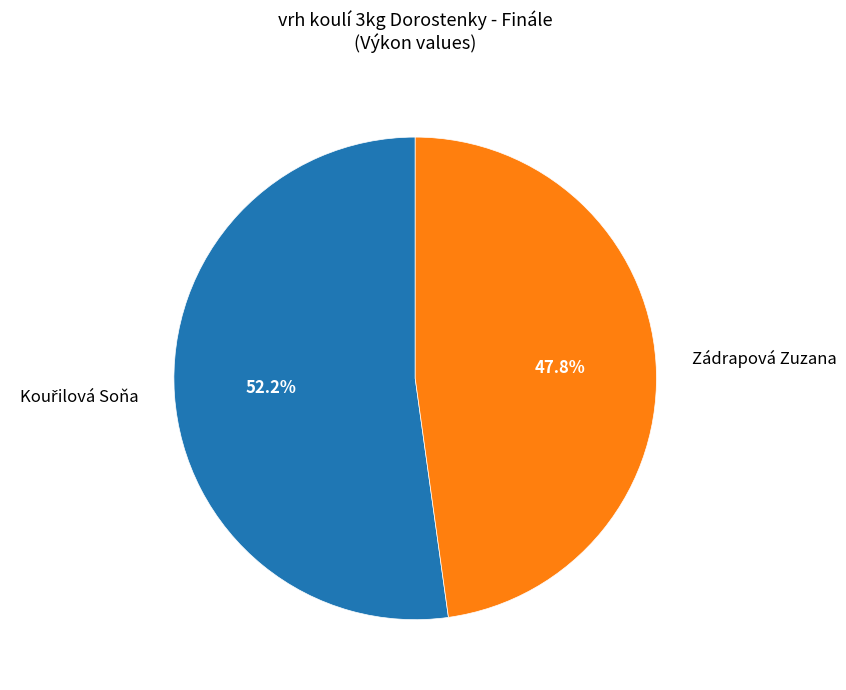

Which category has the smallest portion of the pie?

Zádrapová Zuzana